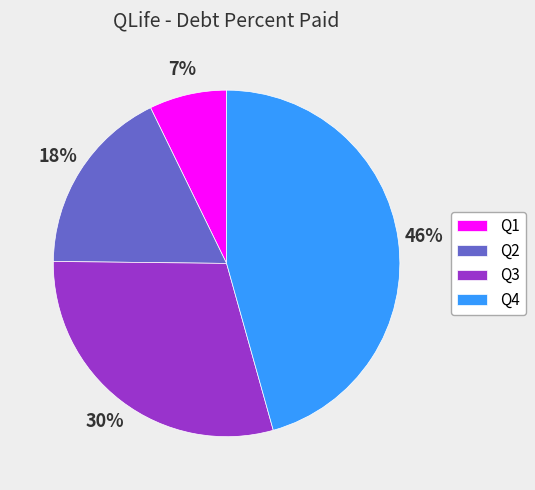

The Q2 slice represents 18% of the pie. True or false?

True